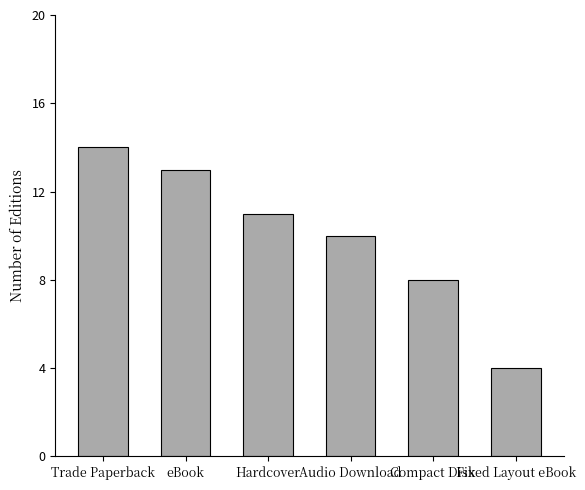

What is the maximum value shown in the chart?

14